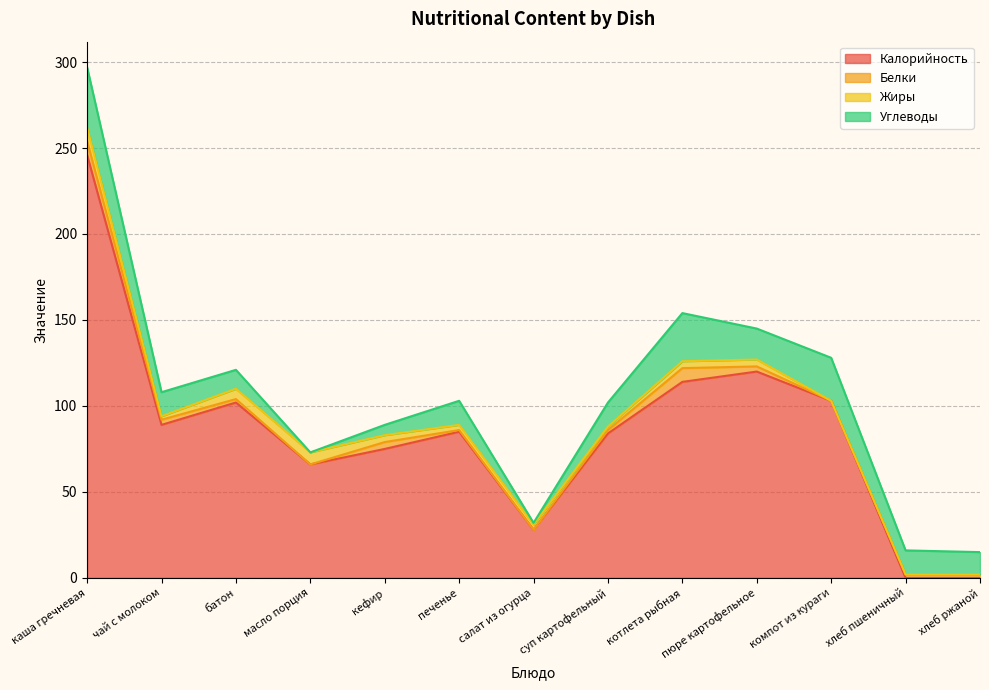

What is the difference between the second highest and minimum values in the Калорийность series?

120